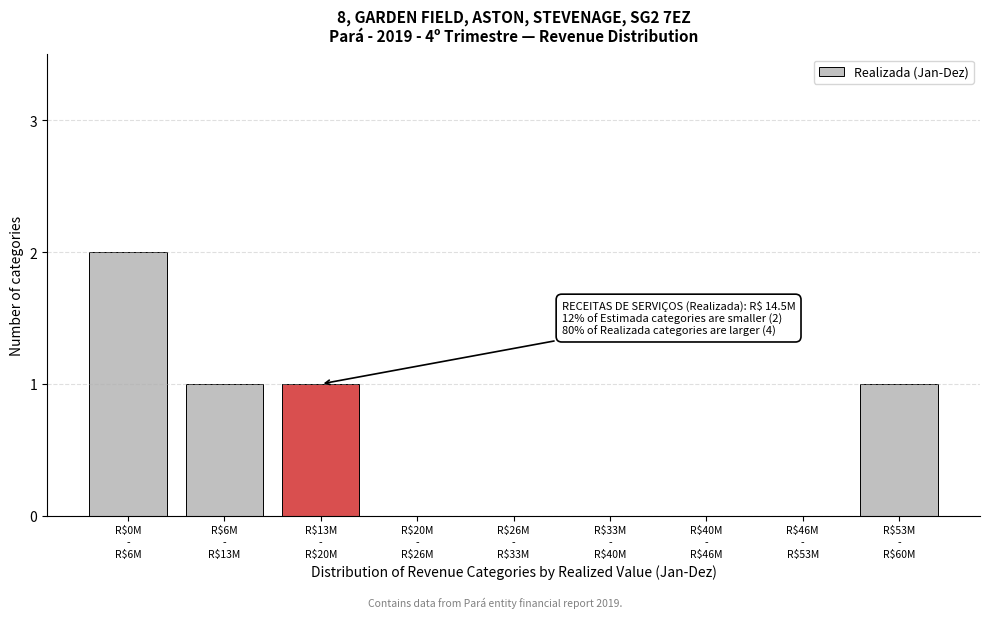

What is the sum of all values?

5